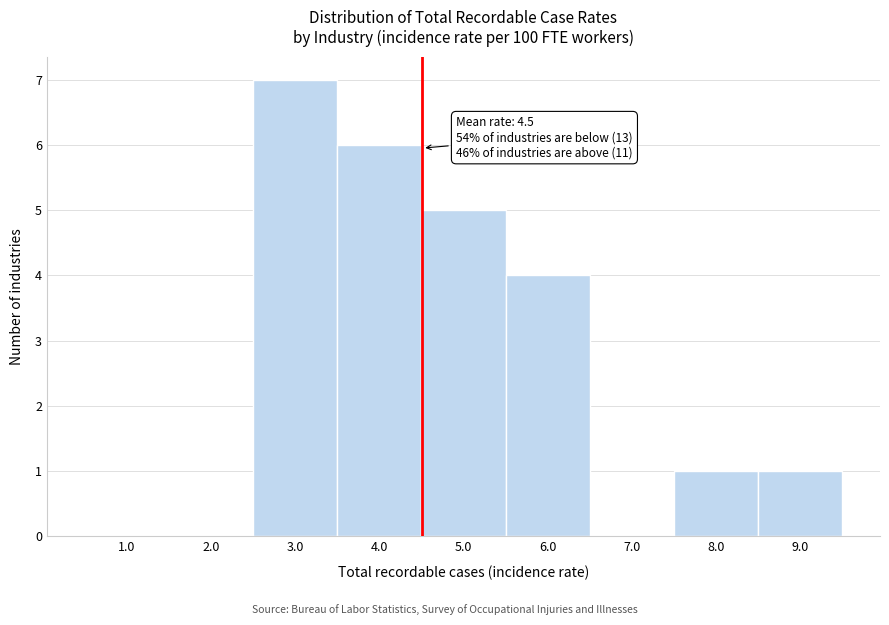

Over which range of the x-axis is the bar tallest?

2.5 to 3.5